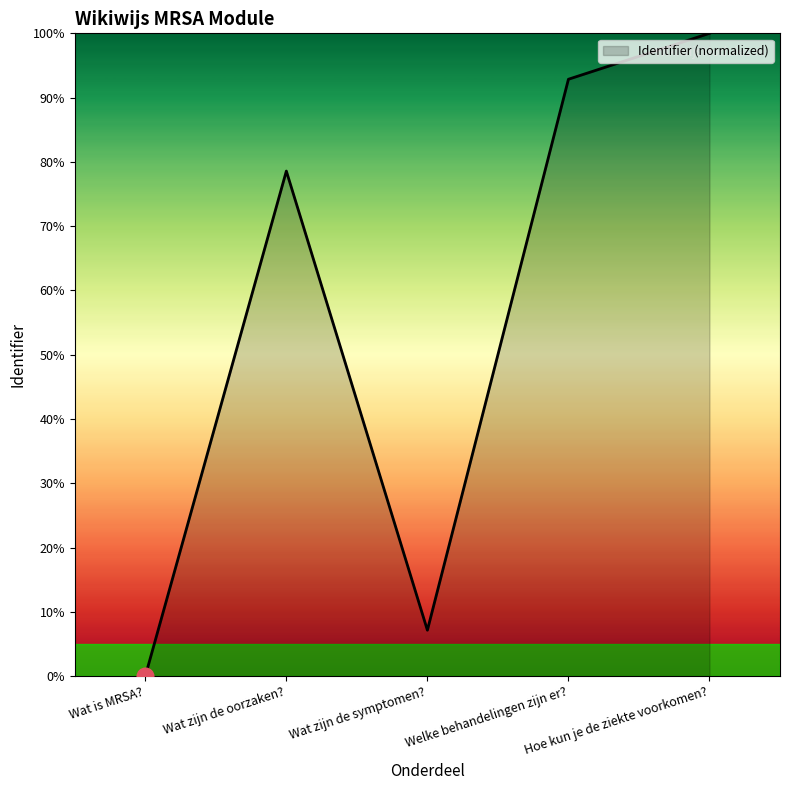

Reading right to left, what are all the values shown in this chart?

100.0	92.9	7.1	78.6	0.0